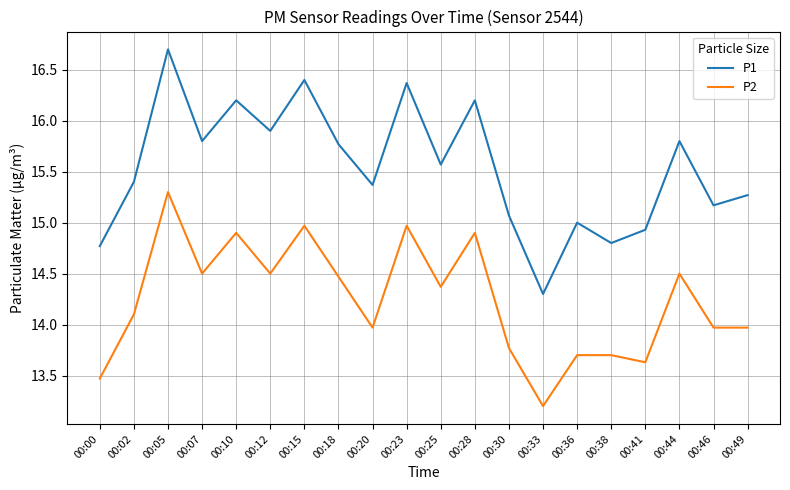

Does the chart display data point markers on the line(s)?

No